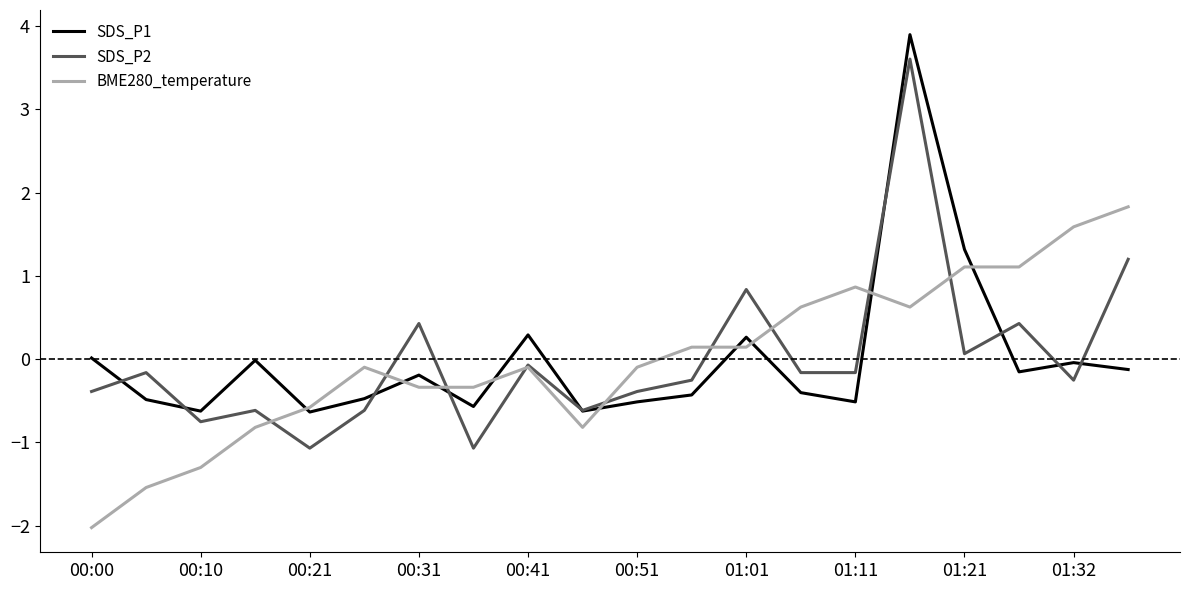

What is the minimum value shown in the chart?

-2.0